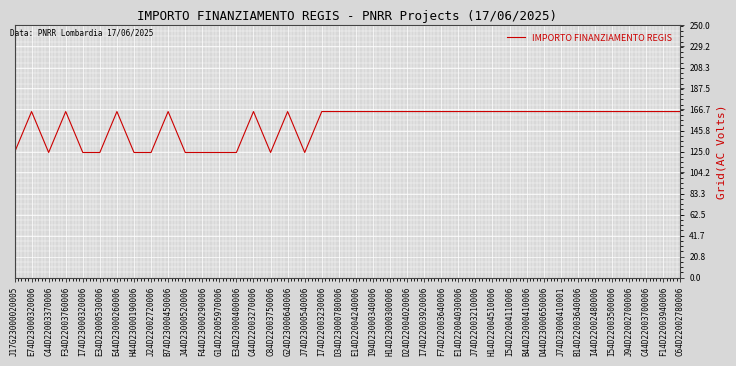

Does the chart have visible grid lines?

Yes